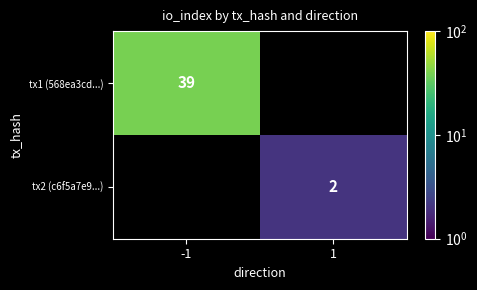

The value of tx2 (c6f5a7e9...) at 1 is 2. True or false?

True